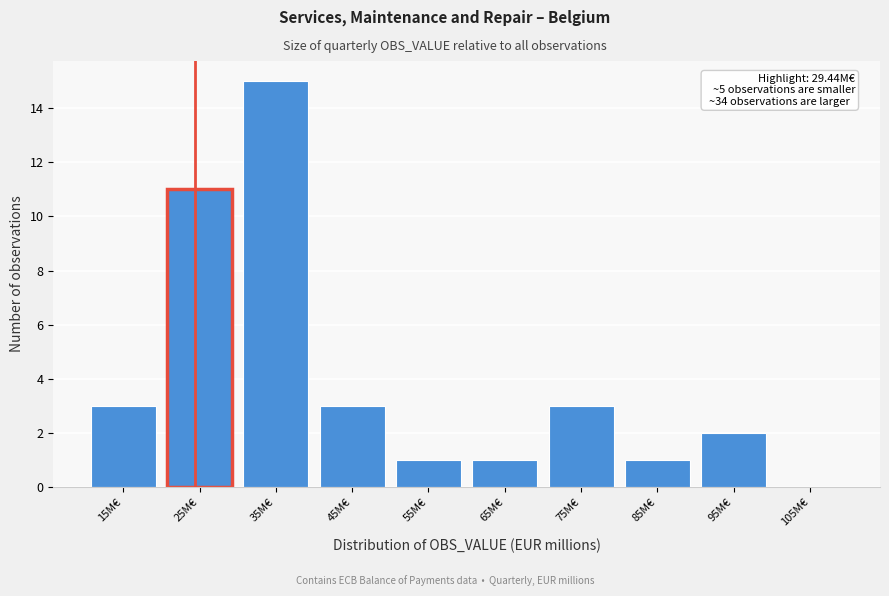

Reading right to left, what are all the values shown in this chart?

105M€=0	95M€=2	85M€=1	75M€=3	65M€=1	55M€=1	45M€=3	35M€=15	25M€=11	15M€=3